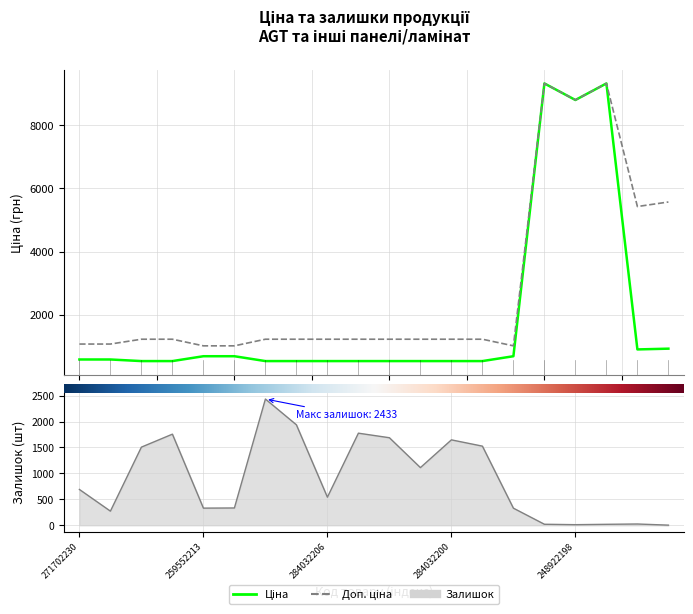

Between 271702229 and 284032204, which series saw the biggest shift?

Залишок